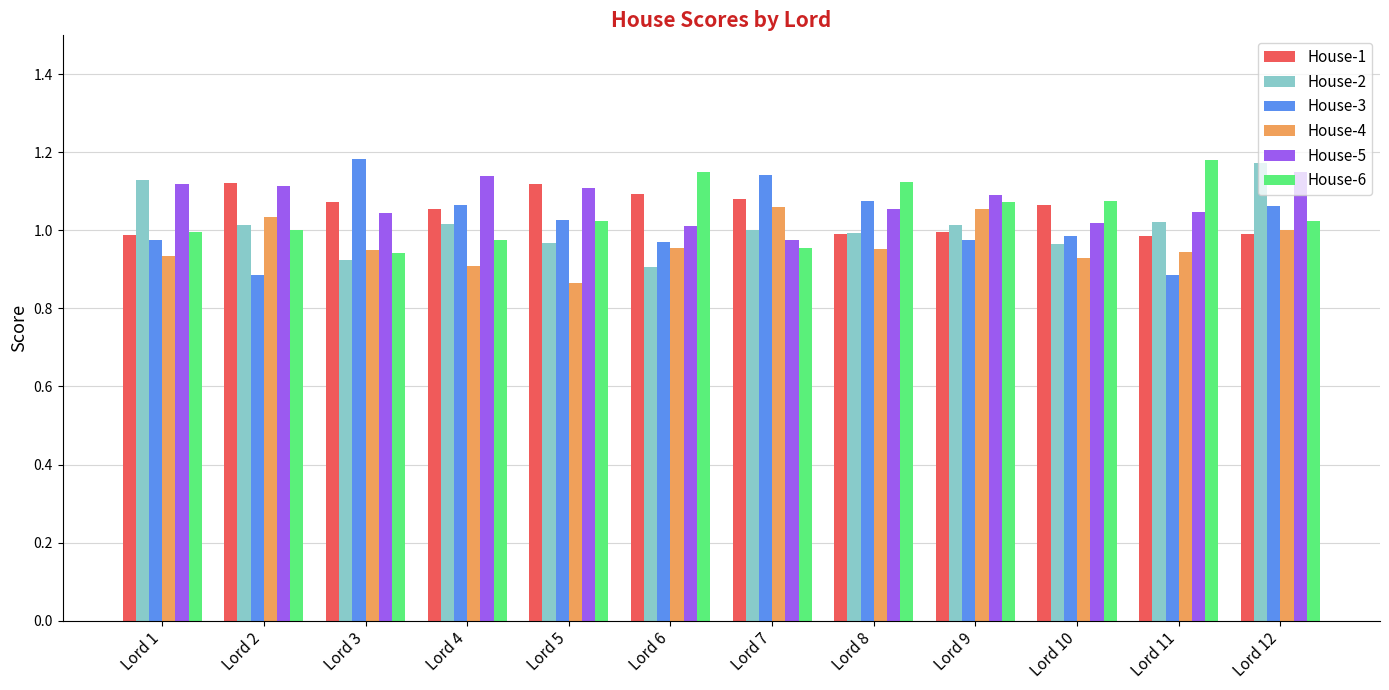

Where does the House-2 series first go above 1?

Lord 1